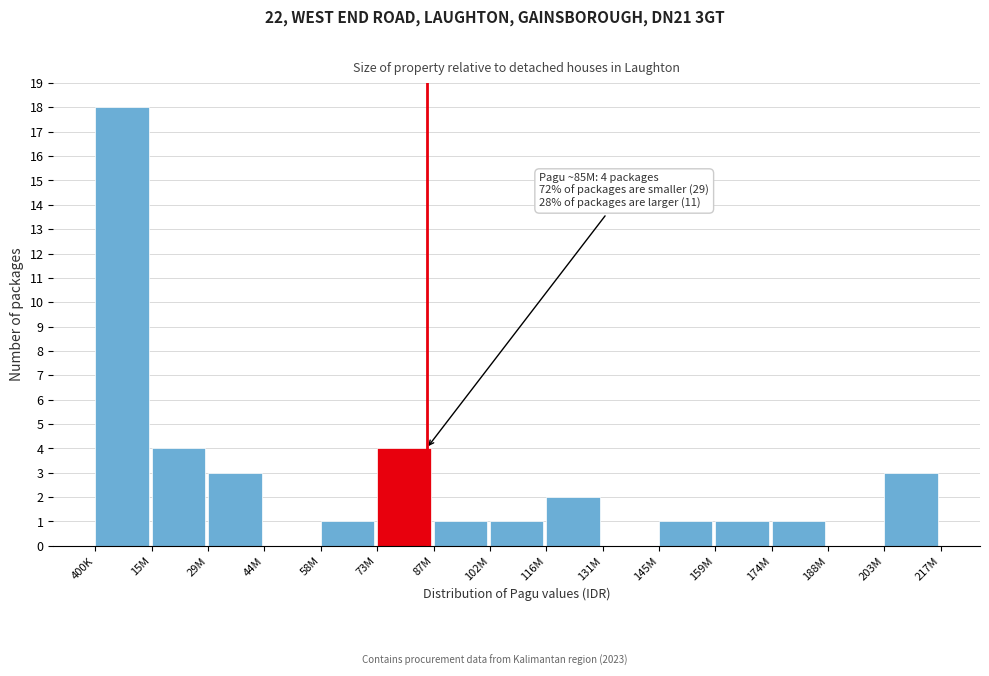

Reading right to left, list all the values displayed in this chart.

203M=3	188M=0	174M=1	159M=1	145M=1	131M=0	116M=2	102M=1	87M=1	73M=4	58M=1	44M=0	29M=3	15M=4	400K=18